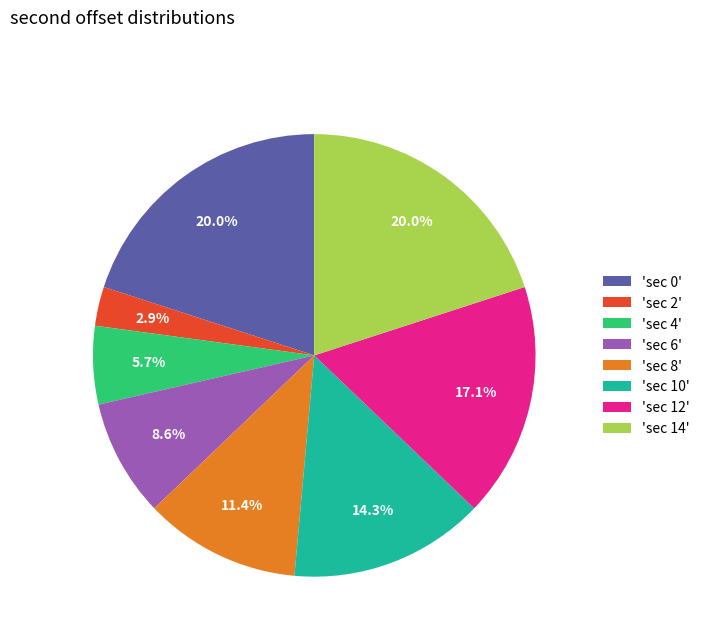

Is the sum of 'sec 0' and 'sec 14' greater than half?

No